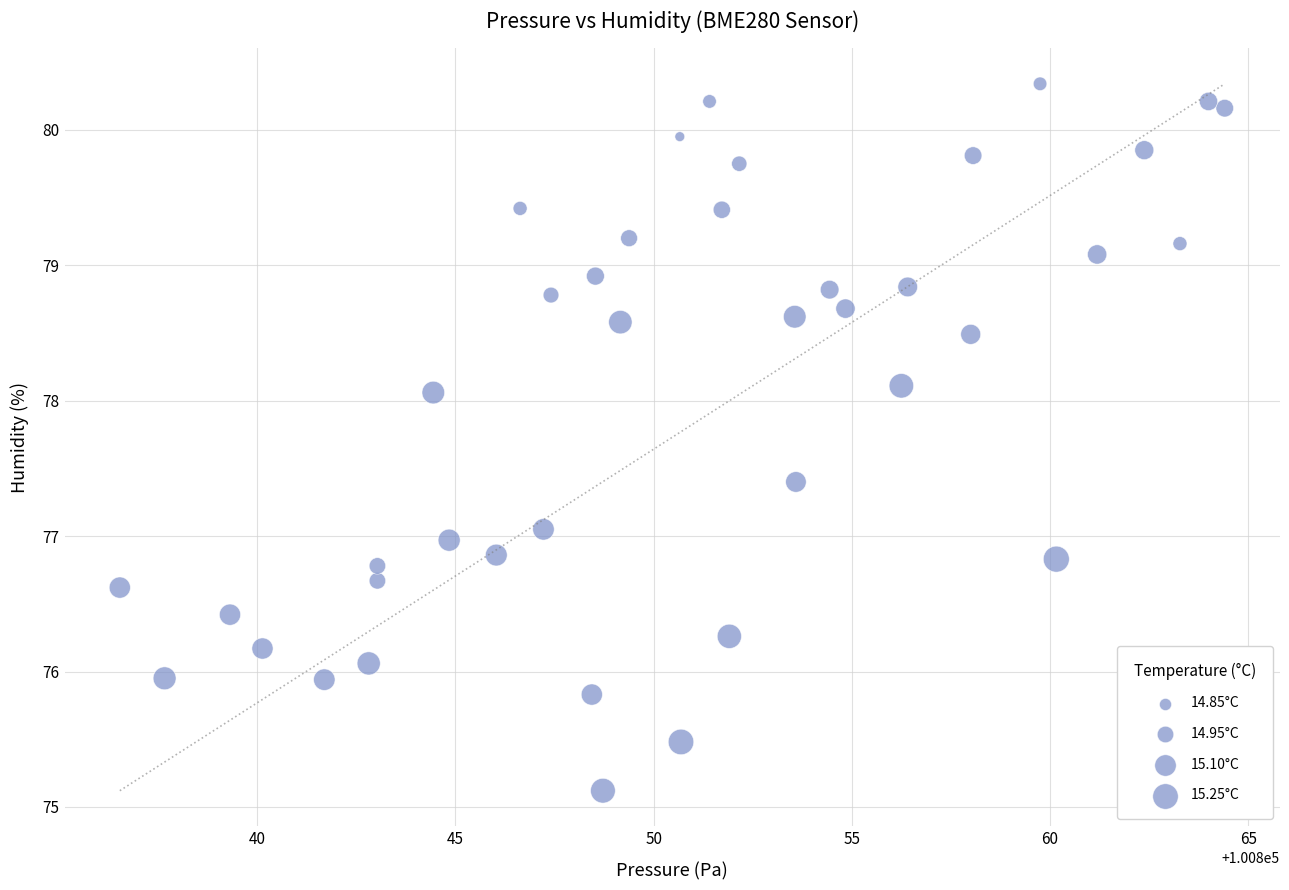

What is the range of X values (max minus min)?

27.9